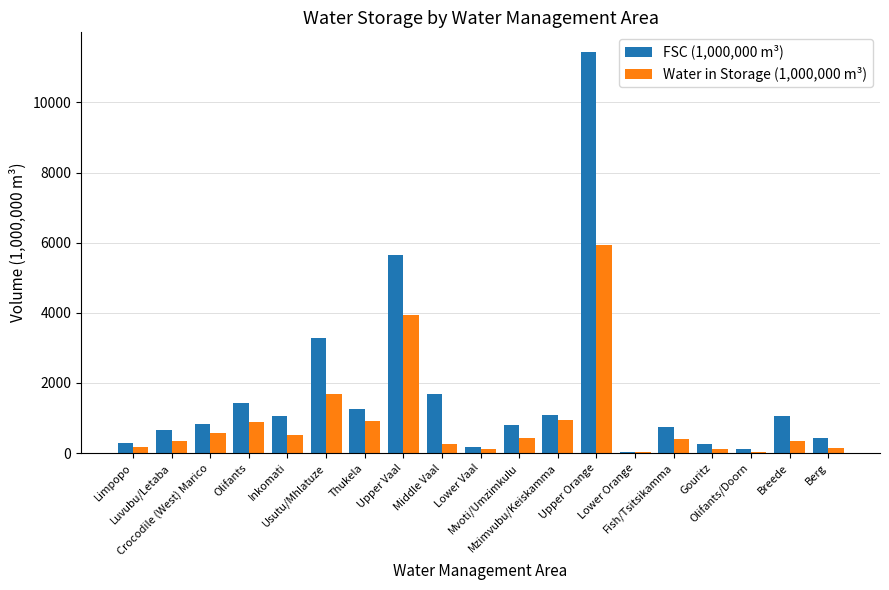

What is the maximum value for Water in Storage (1,000,000 m³)?

5942.8